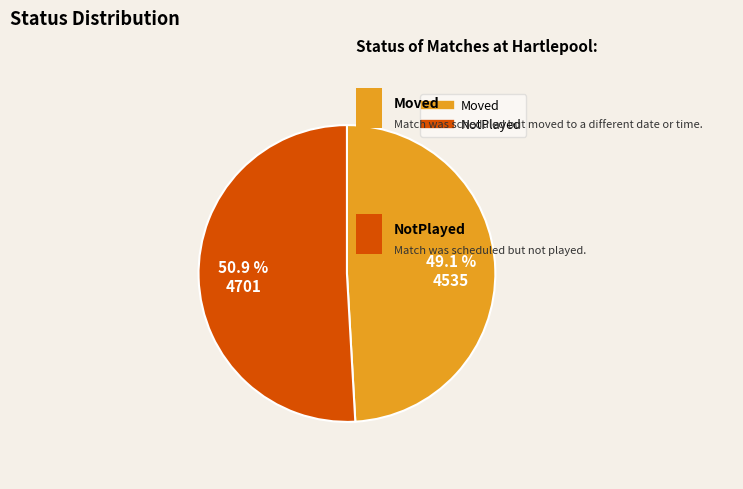

What portion of the pie excludes NotPlayed?

49.1%